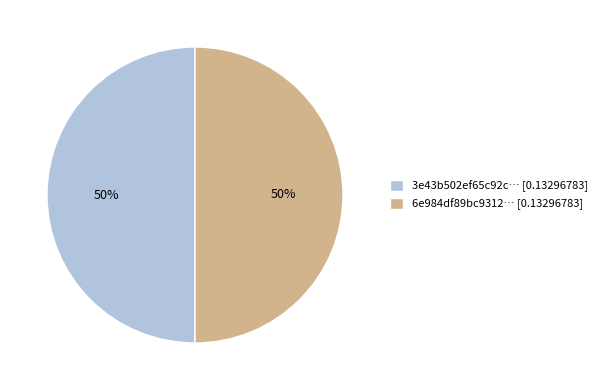

Is the sum of 3e43b502ef65c92c… [0.13296783] and 6e984df89bc9312… [0.13296783] greater than half?

Yes